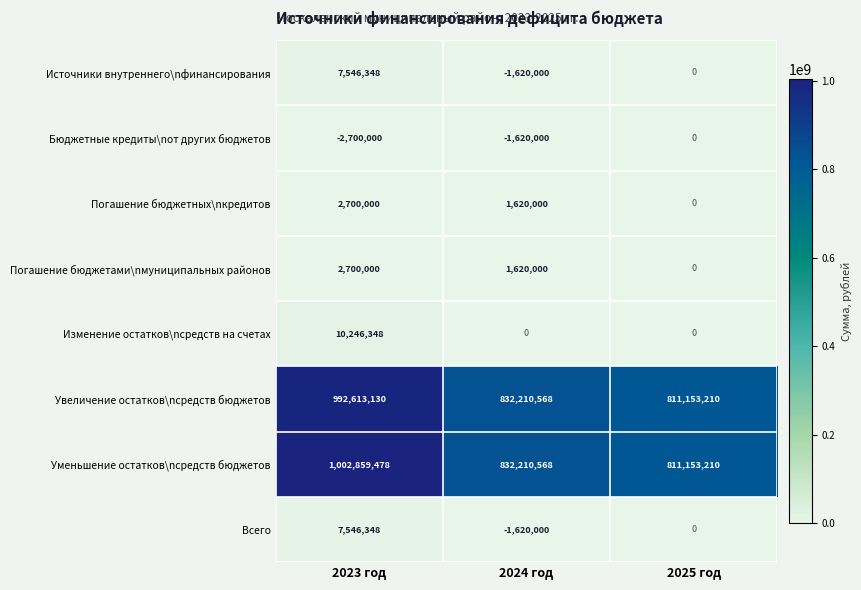

How many categories are shown in the chart?

3